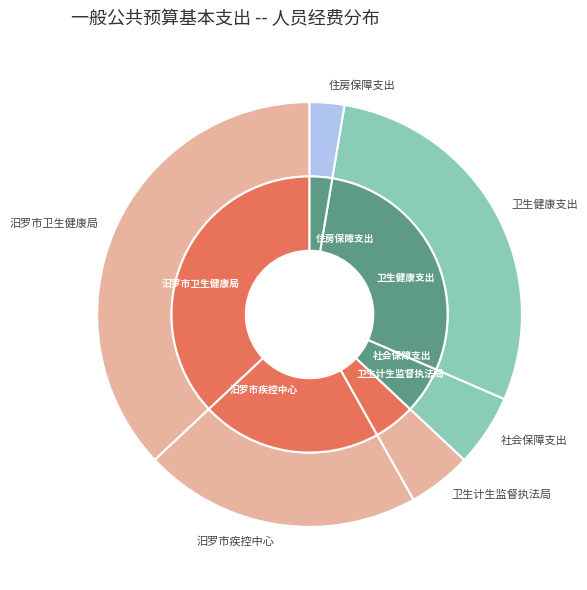

How many slices are in this pie chart?

6